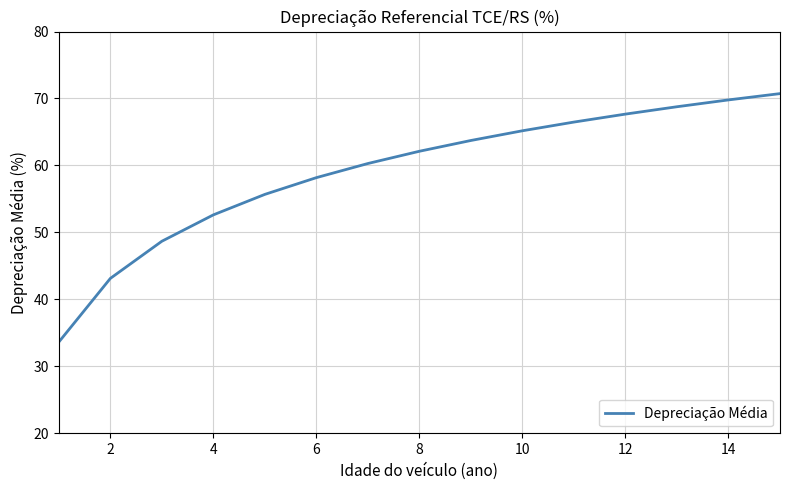

What is the greatest value displayed?

70.7